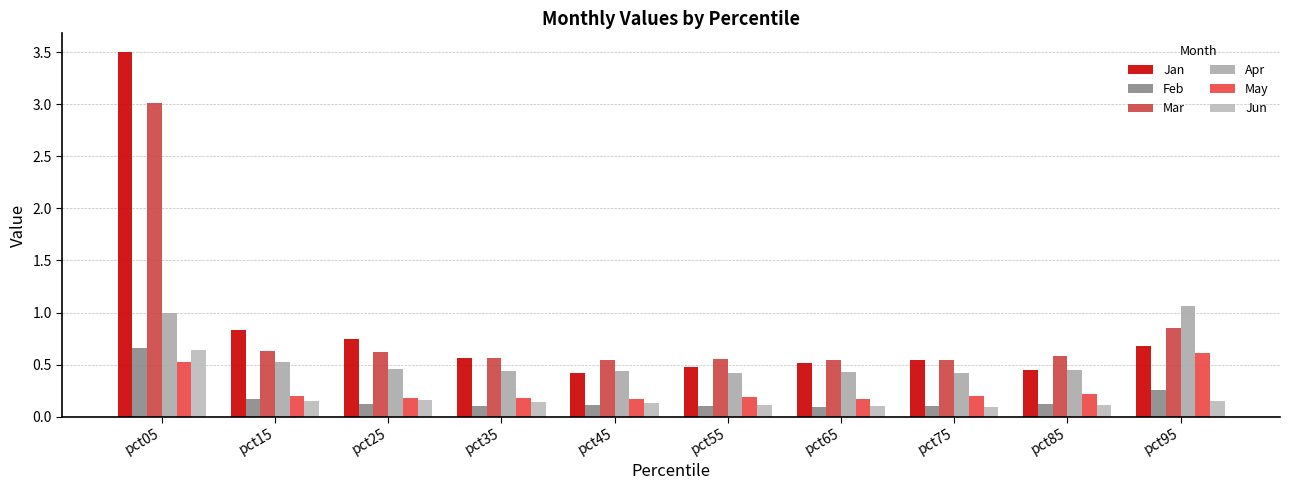

How many data points does each series have?

10